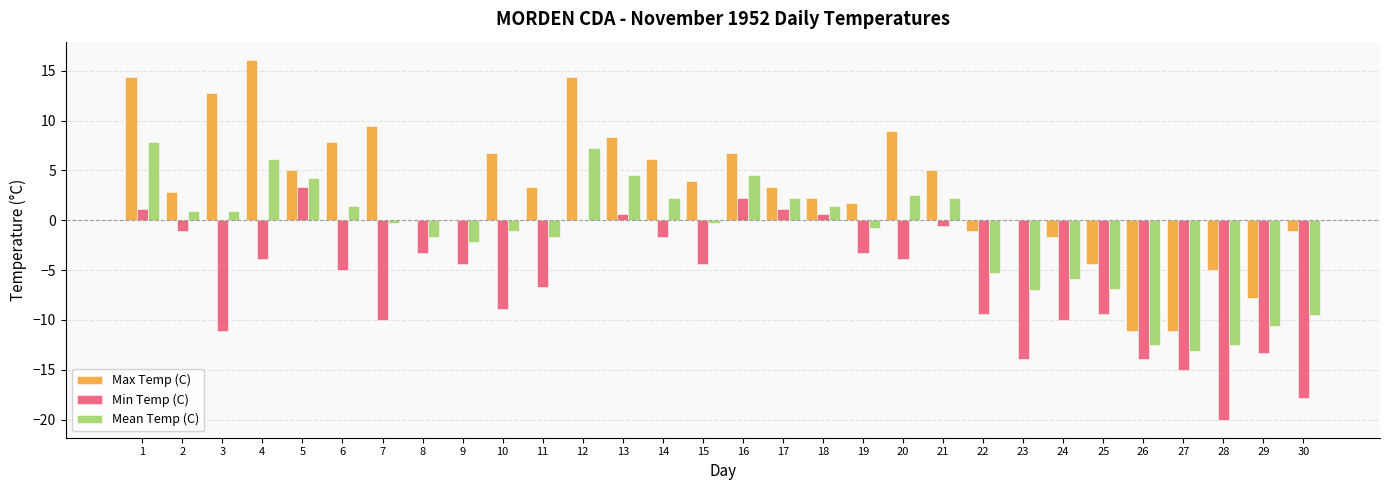

Which series changed the most between 5 and 8?

Min Temp (C)